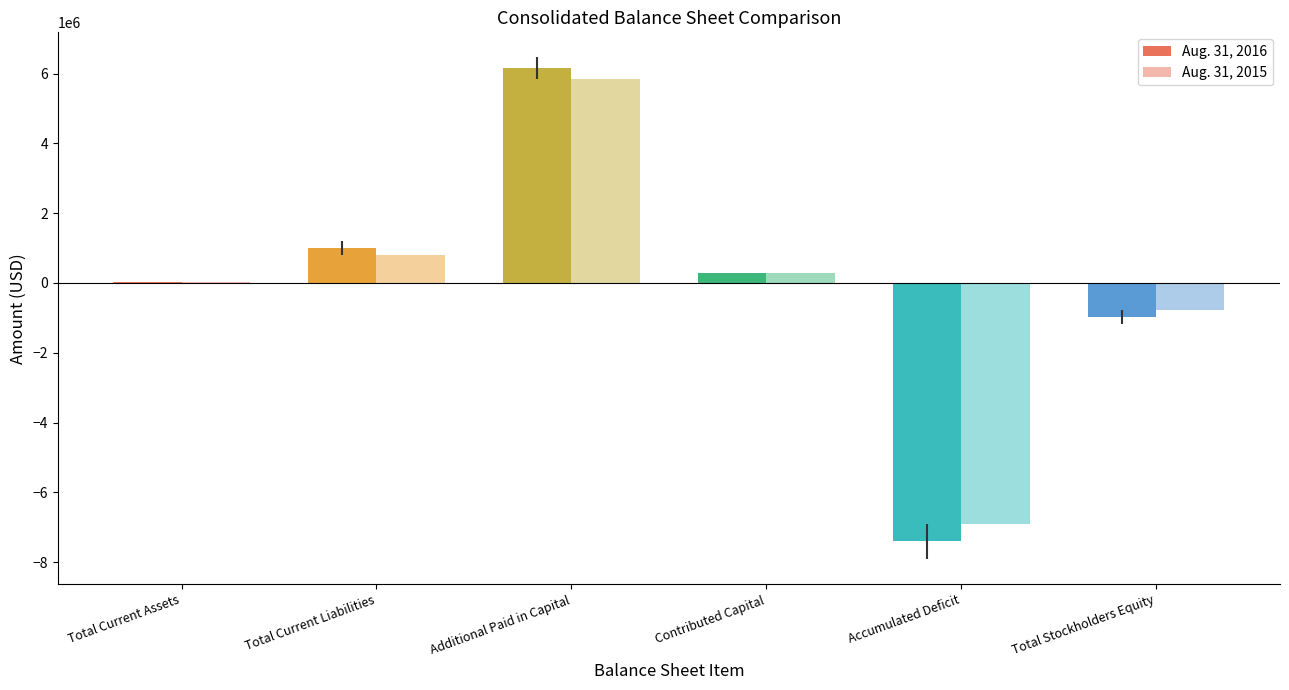

How many negative values does the Aug. 31, 2016 series have?

2